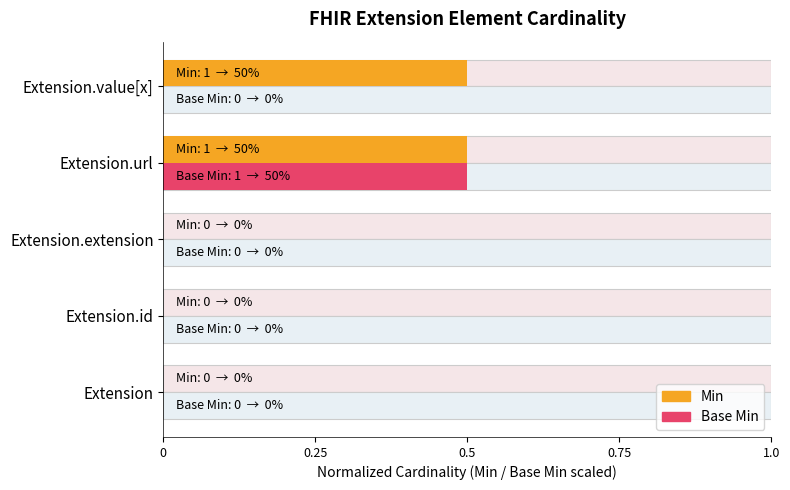

Which series has the largest range (max minus min)?

Min